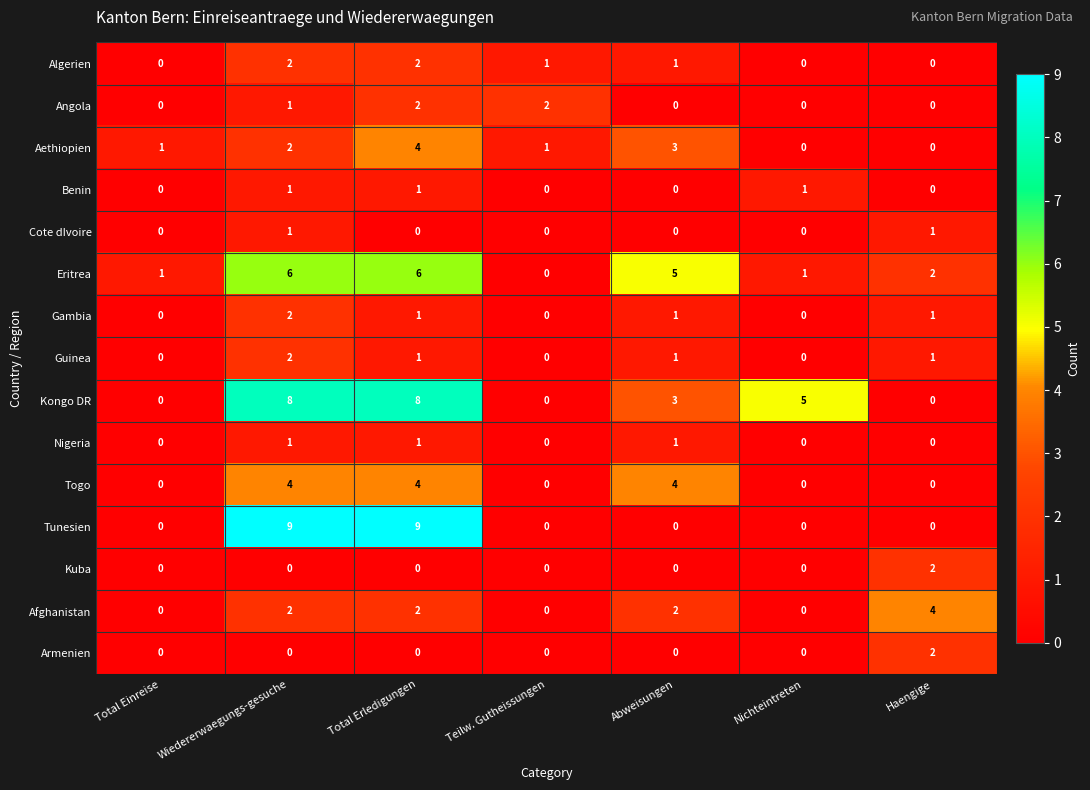

Which series has the largest total across all categories?

Kongo DR